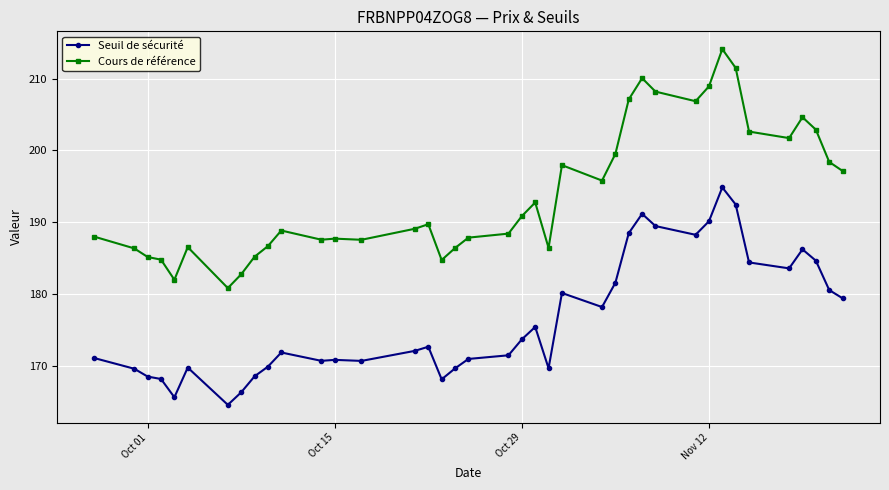

What is the difference between the maximum and minimum values in the Cours de référence series?

33.3